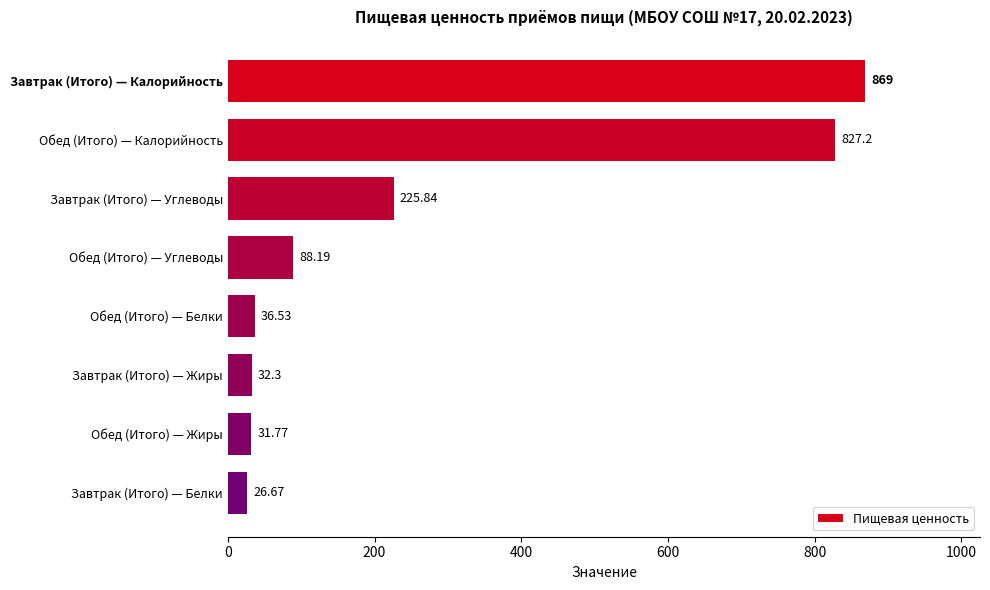

Which has a higher value, Обед (Итого) — Углеводы or Обед (Итого) — Жиры?

Обед (Итого) — Углеводы